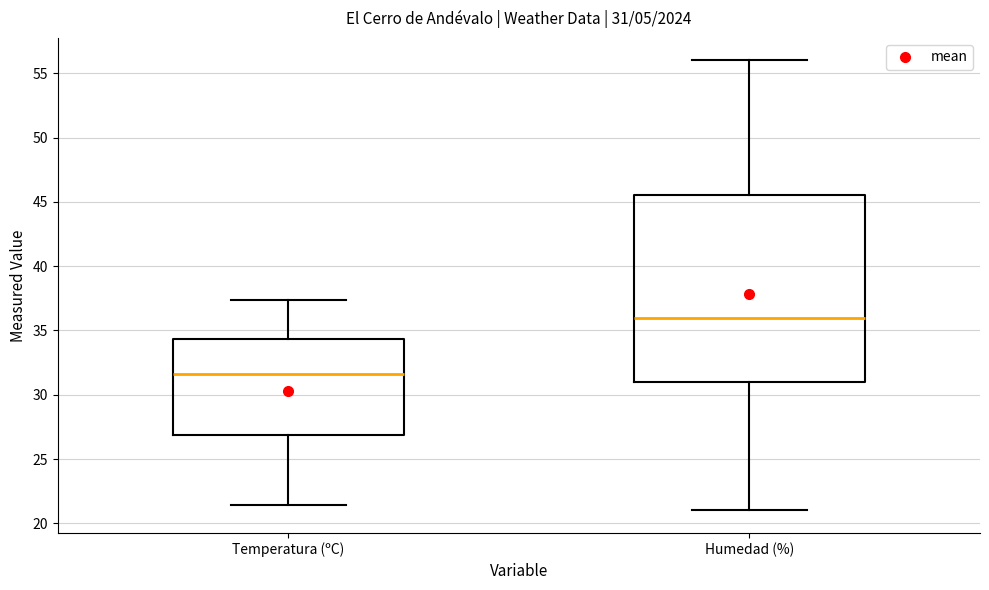

Which box's median line is the highest?

Humedad (%)